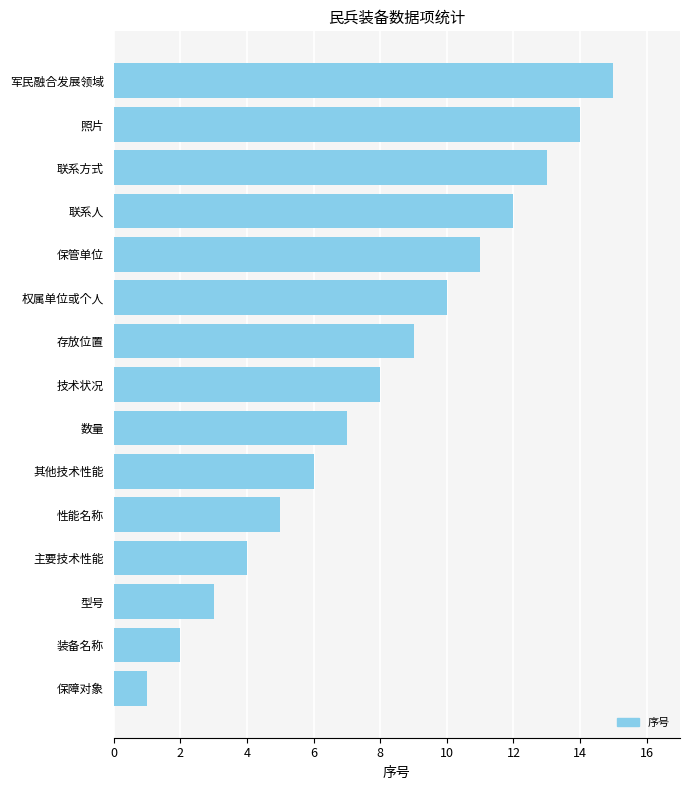

What is the average value?

8